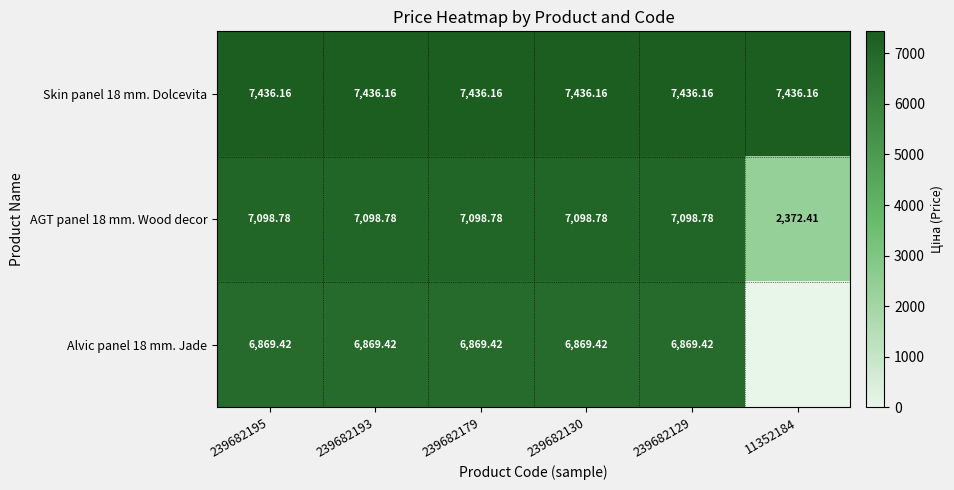

How many distinct data groups are displayed?

3